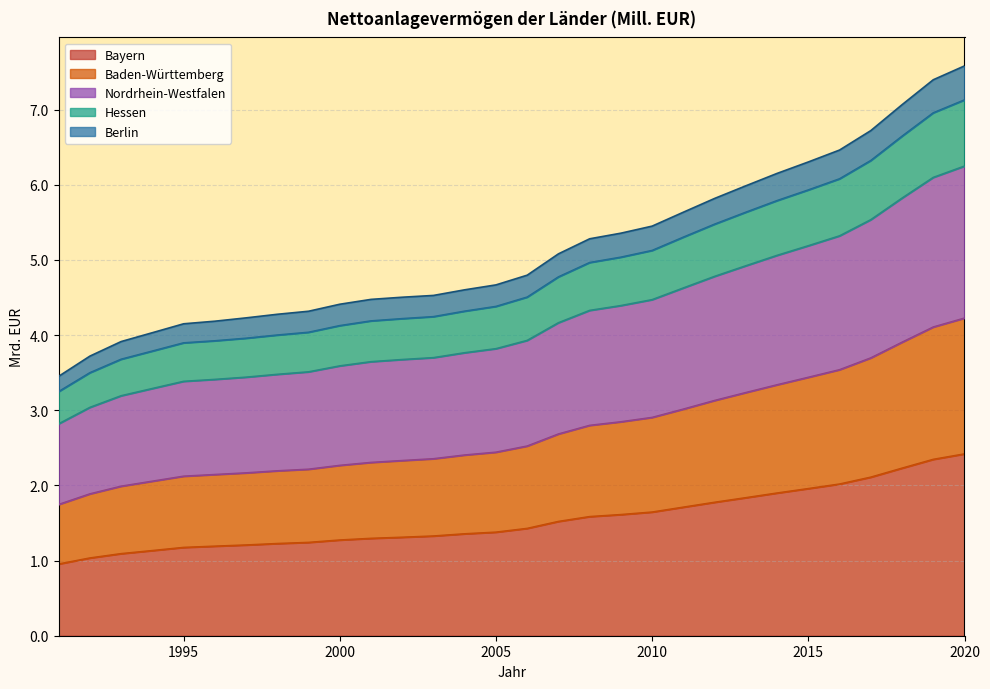

Is the value of Nordrhein-Westfalen at 2007 greater than the value of Baden-Württemberg at 2003?

Yes